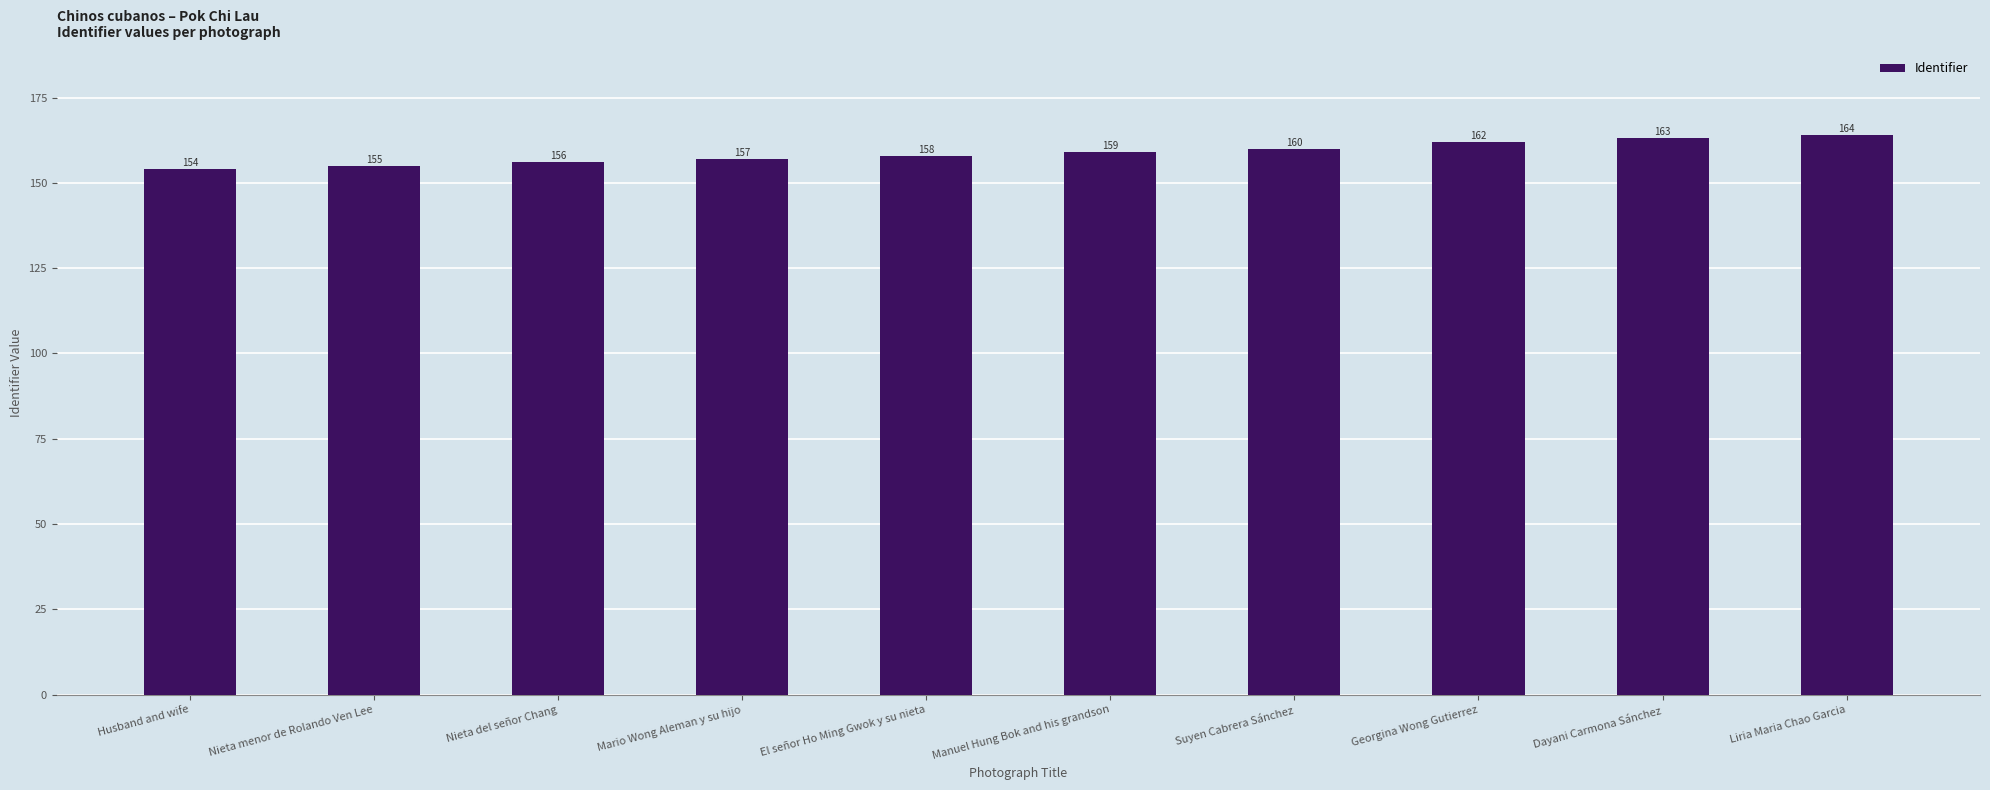

What is the ratio of the value at Nieta del señor Chang to the value at Manuel Hung Bok and his grandson?

1.0